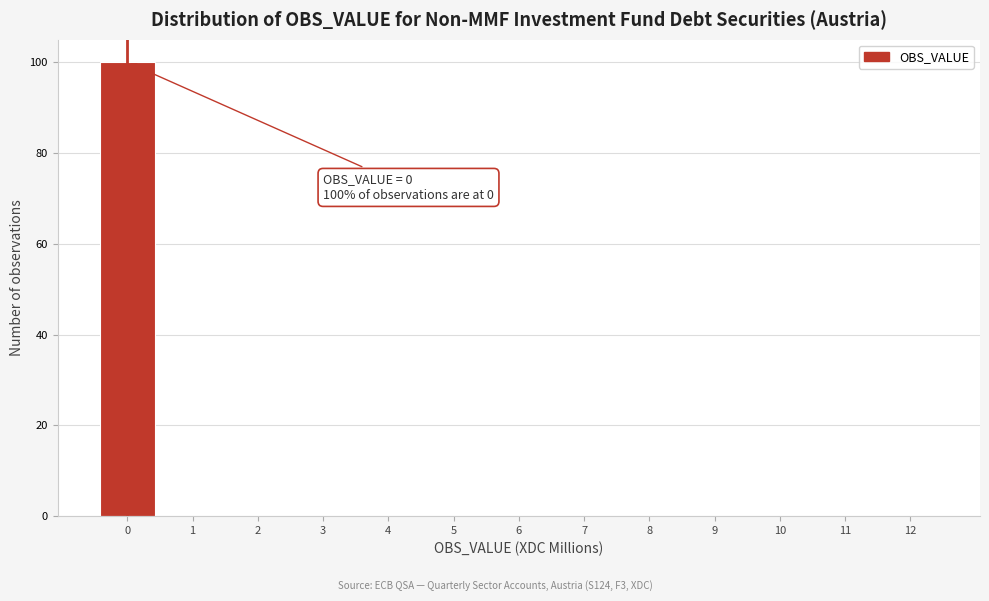

Which range on the x-axis has the tallest bar?

-0.5 to 0.5